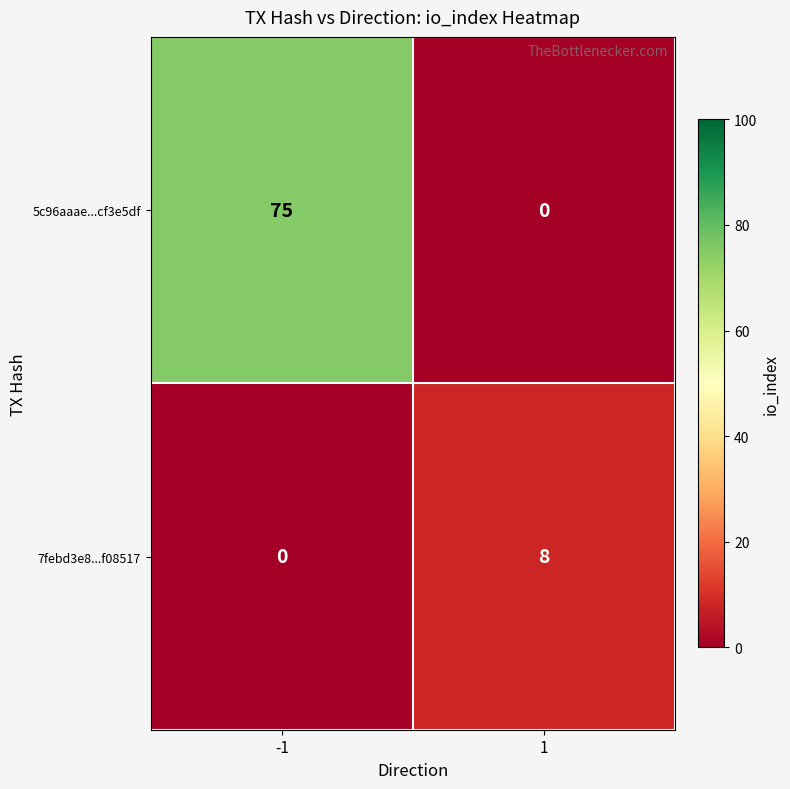

Which series has the widest spread of values?

5c96aaae...cf3e5df